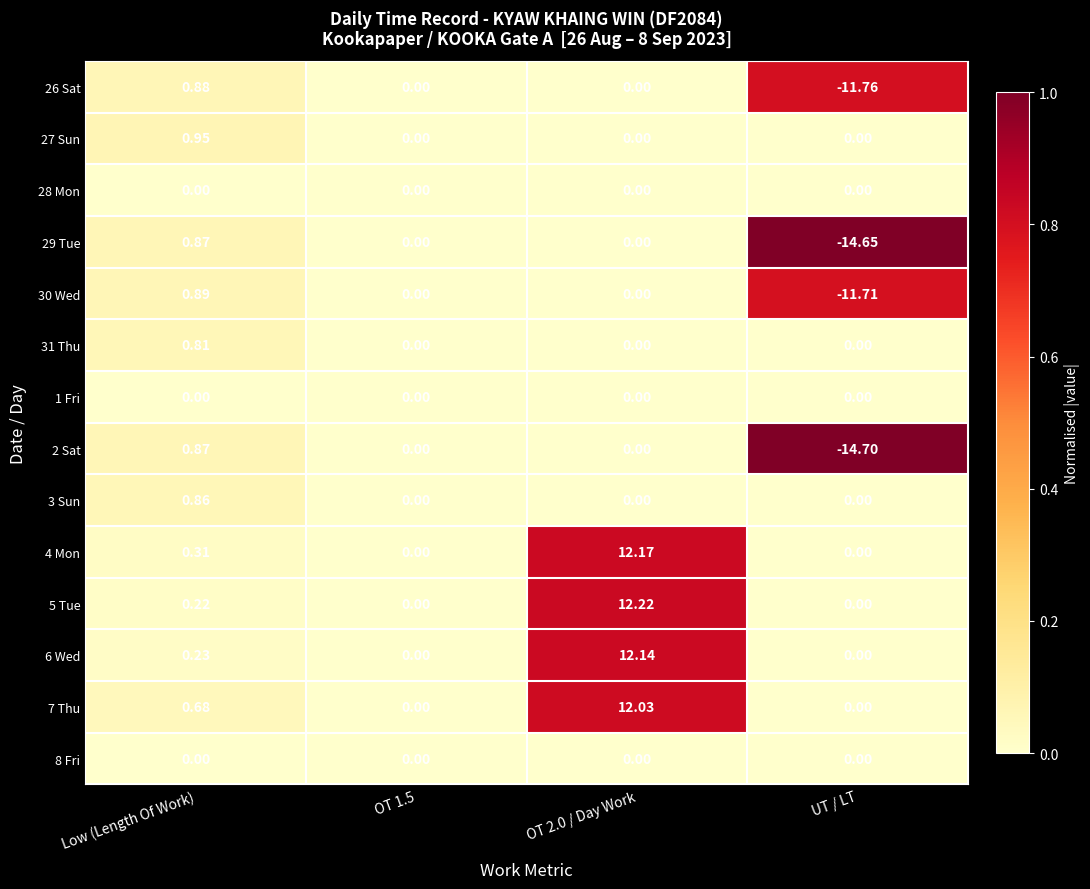

At which category does the chart reach its peak across all series?

OT 2.0 / Day Work